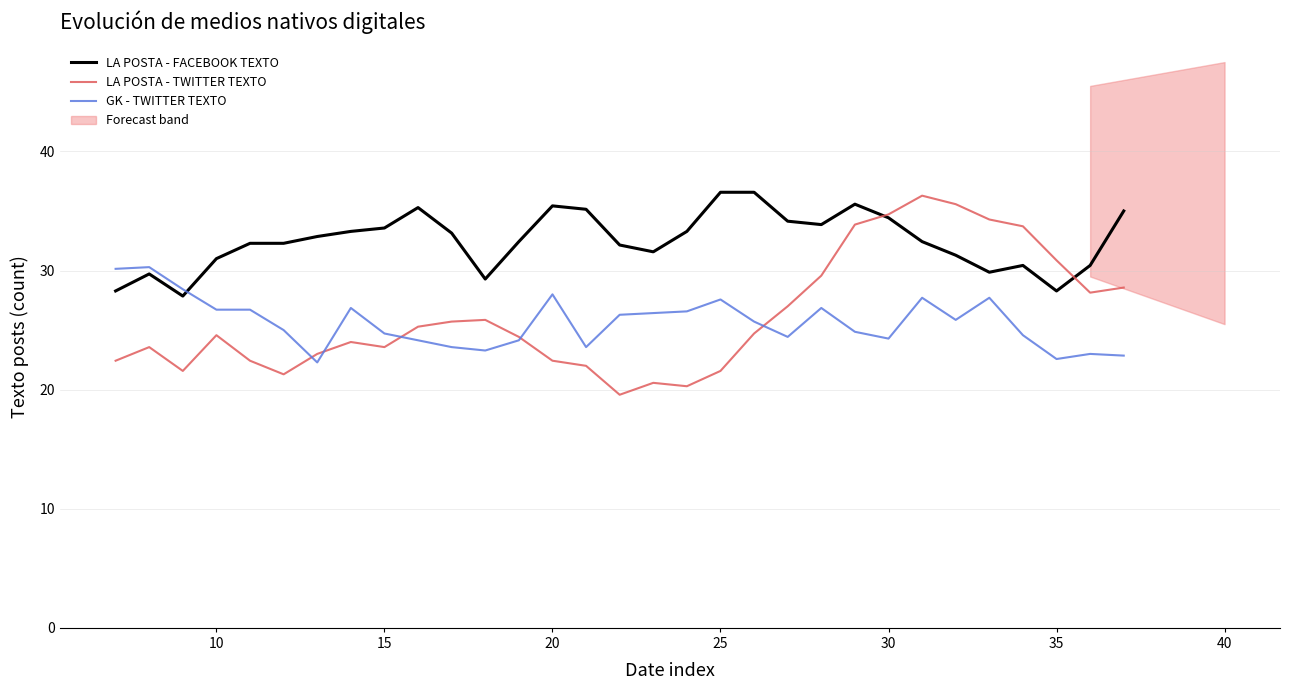

Is it true that LA POSTA - FACEBOOK TEXTO equals 33.6 at 15?

True